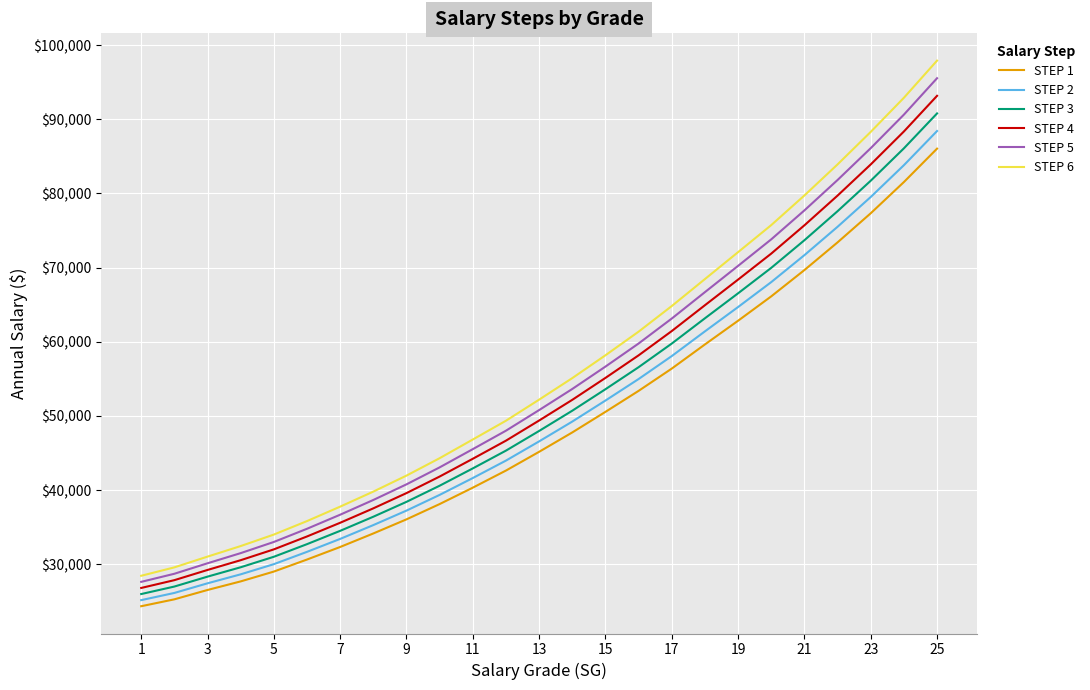

Which series has the largest range (max minus min)?

STEP 6